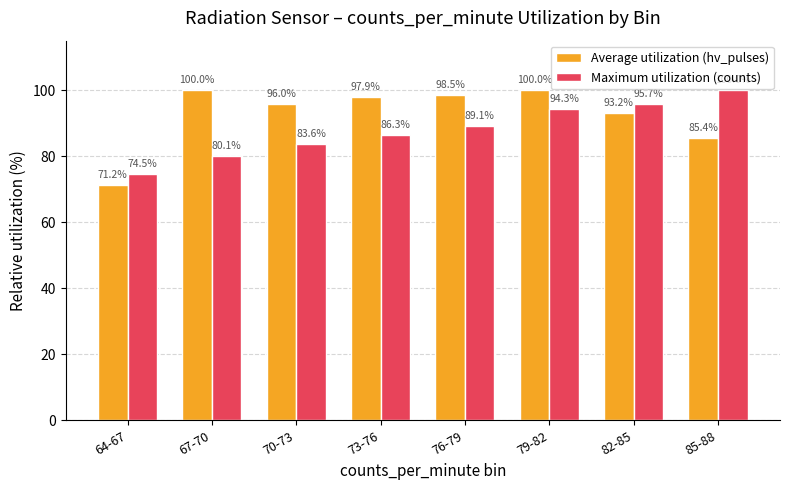

What value does the Average utilization (hv_pulses) series have at 76-79?

98.5